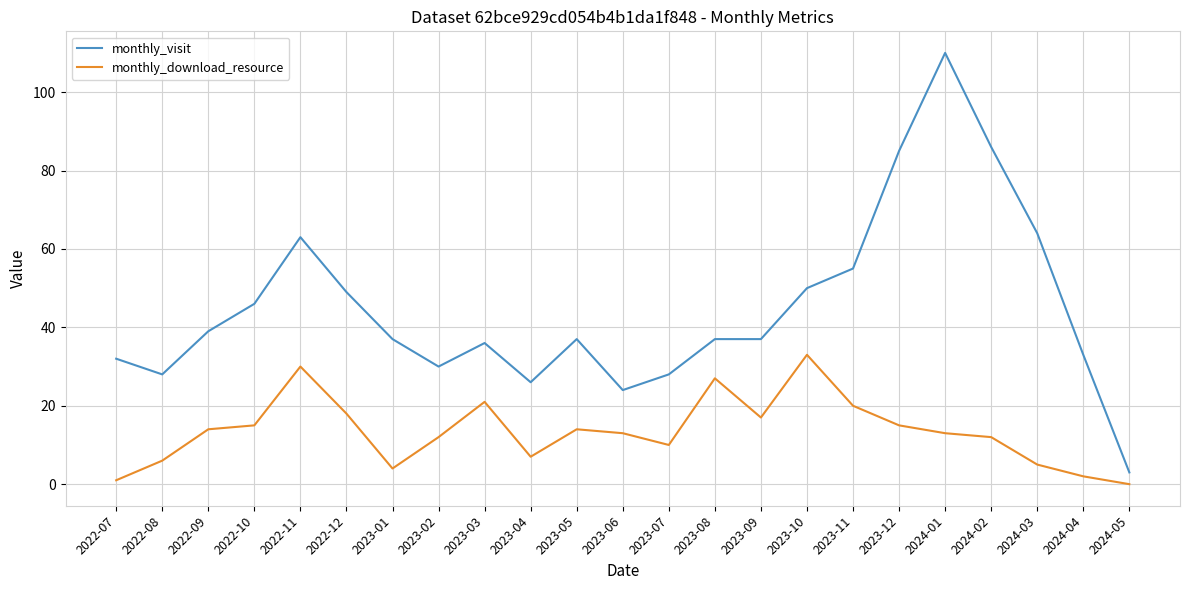

Reading left to right, list all the values displayed in this chart.

monthly_visit: 32	28	39	46	63	49	37	30	36	26	37	24	28	37	37	50	55	85	110	86	64	33	3
monthly_download_resource: 1	6	14	15	30	18	4	12	21	7	14	13	10	27	17	33	20	15	13	12	5	2	0